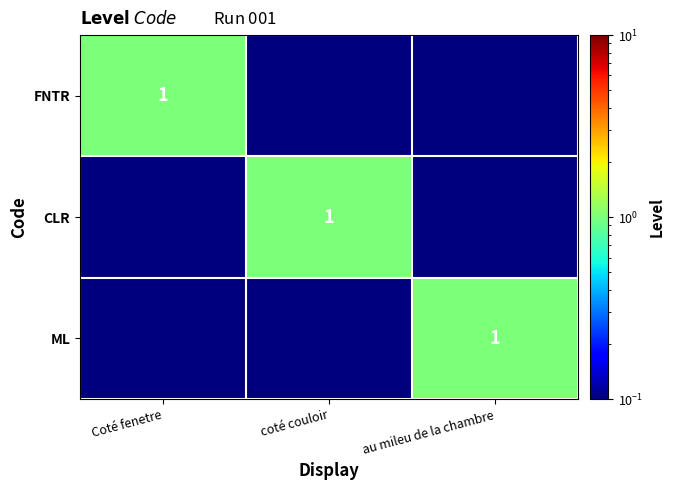

At which category is the sum across all series the highest?

Coté fenetre